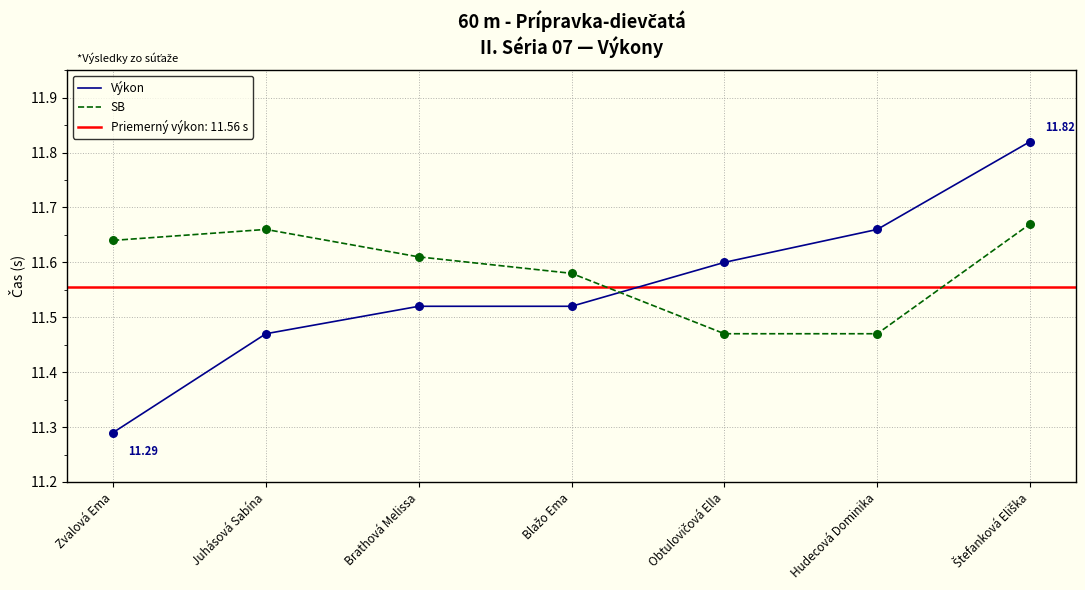

Which series contains the lowest Y value?

Výkon